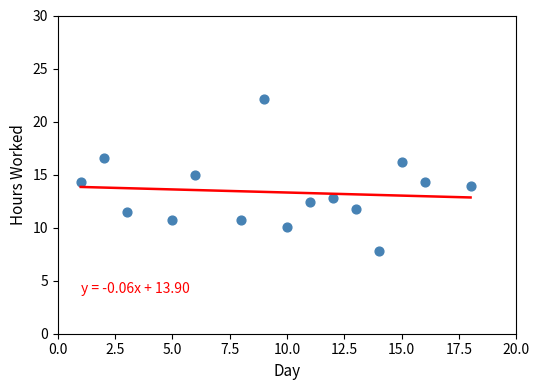

What is the range of X values (max minus min)?

17.0